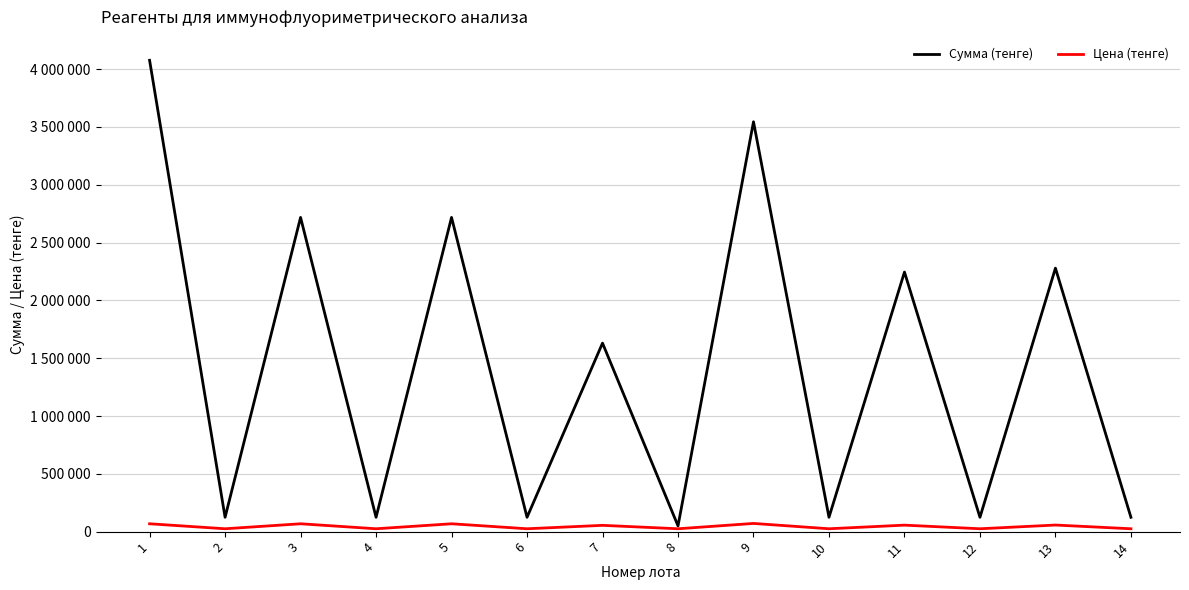

Does the chart have visible grid lines?

Yes